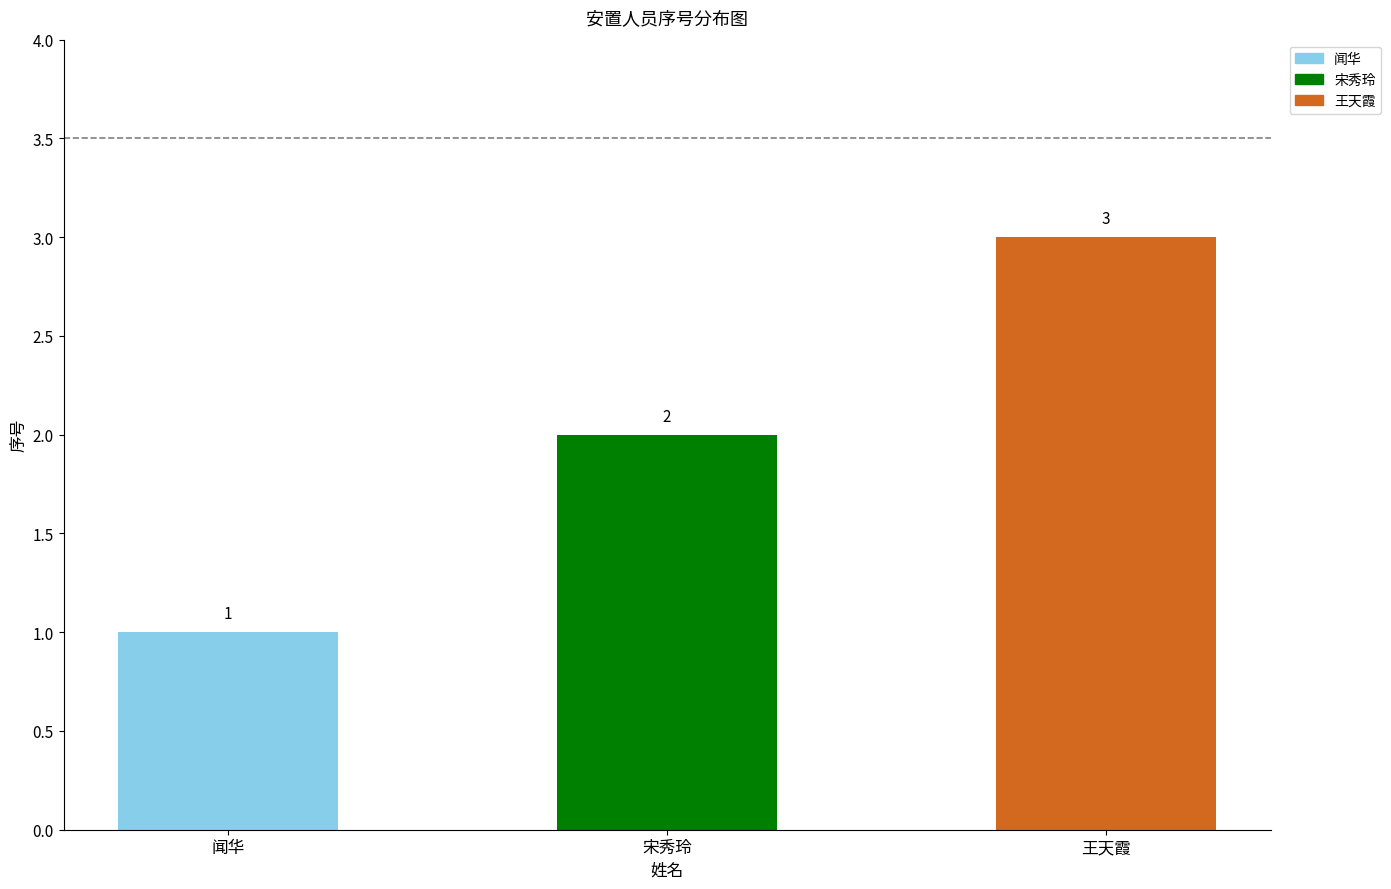

At which label is the value closest to 2?

宋秀玲